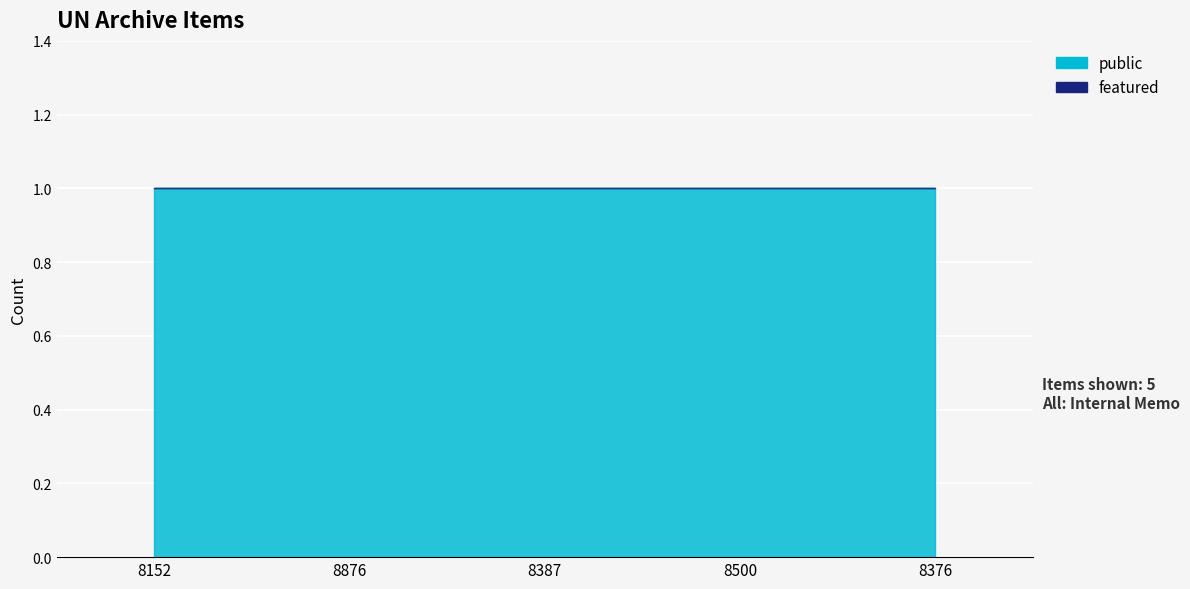

Which series has the largest total across all categories?

public